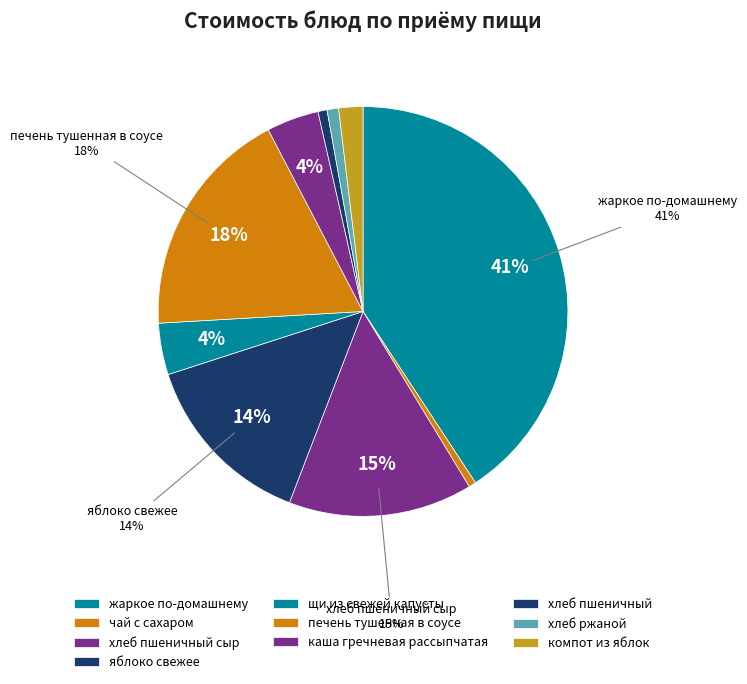

What is the largest slice in the pie chart?

жаркое по-домашнему